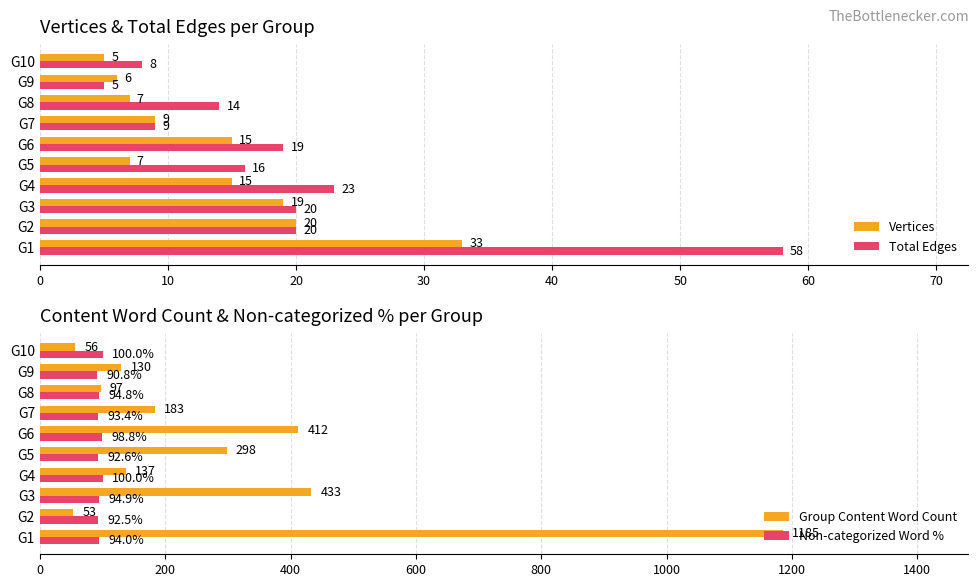

At how many categories does at least one series exceed 312?

3